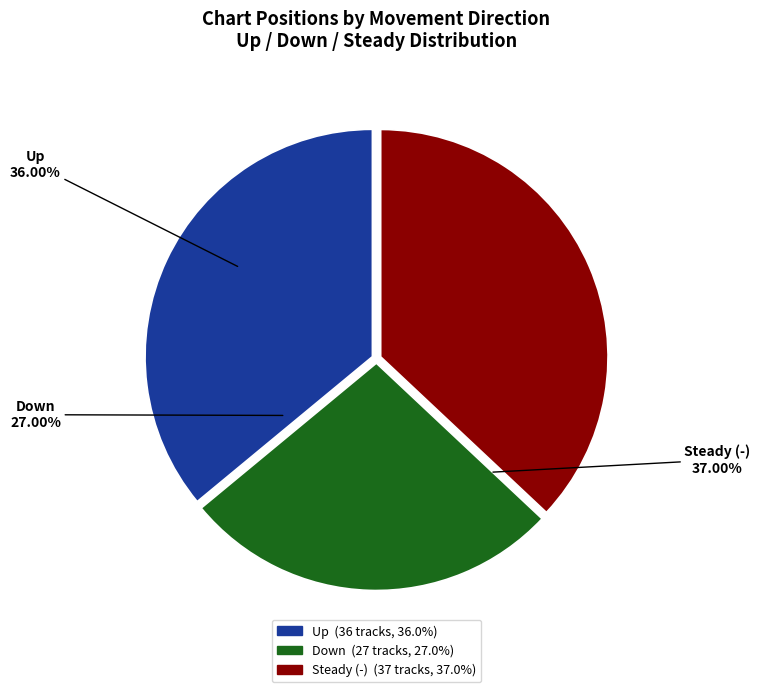

To the nearest percent, what portion does up represent?

36%